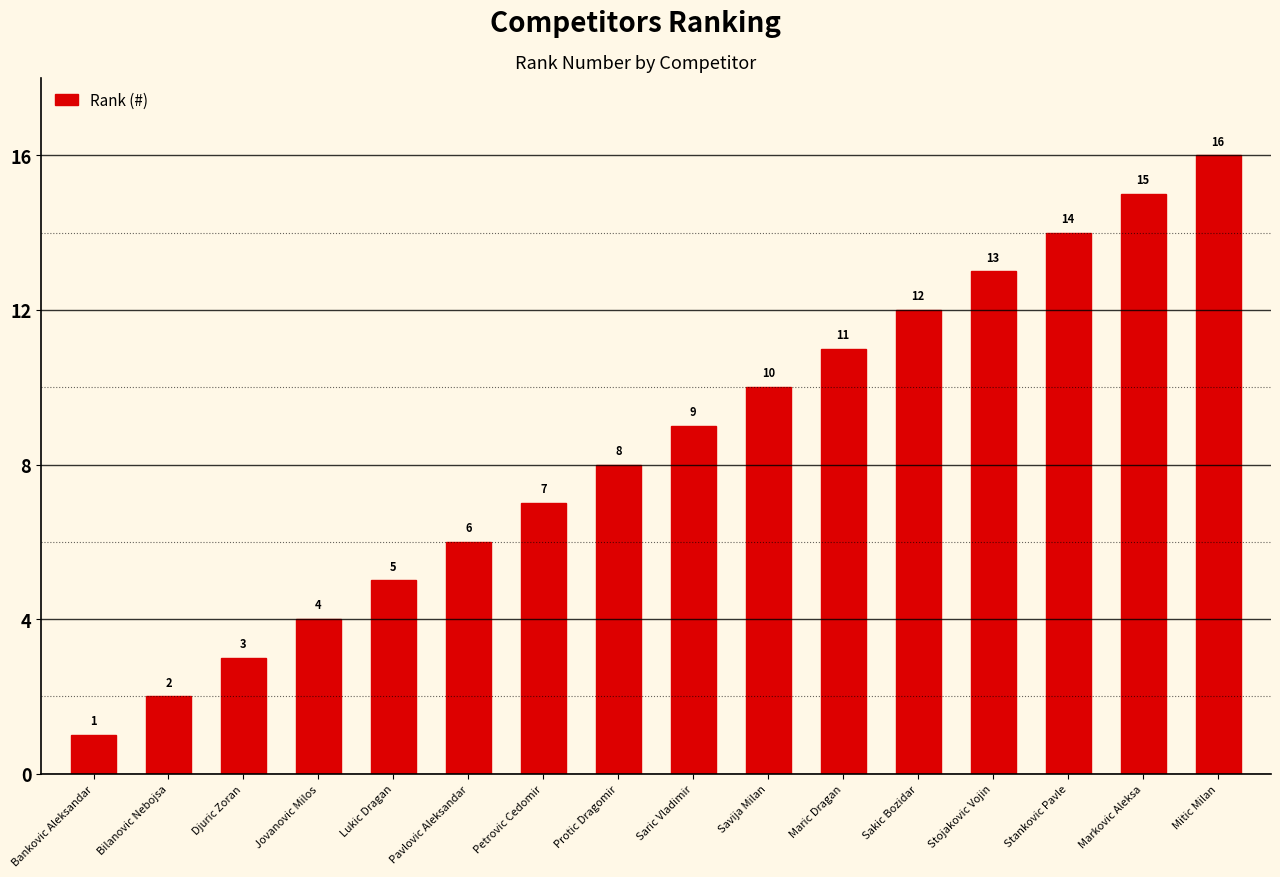

Does the chart contain stacked bars?

No